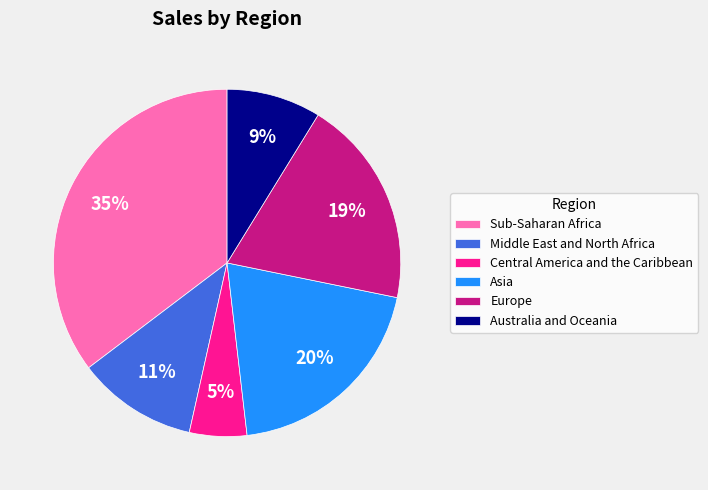

Between Sub-Saharan Africa and Asia, which is larger?

Sub-Saharan Africa